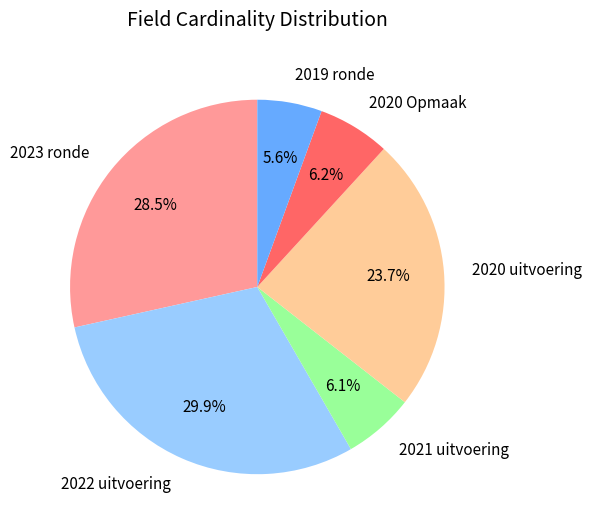

To the nearest percent, what percentage of the pie is 2019 ronde?

6%